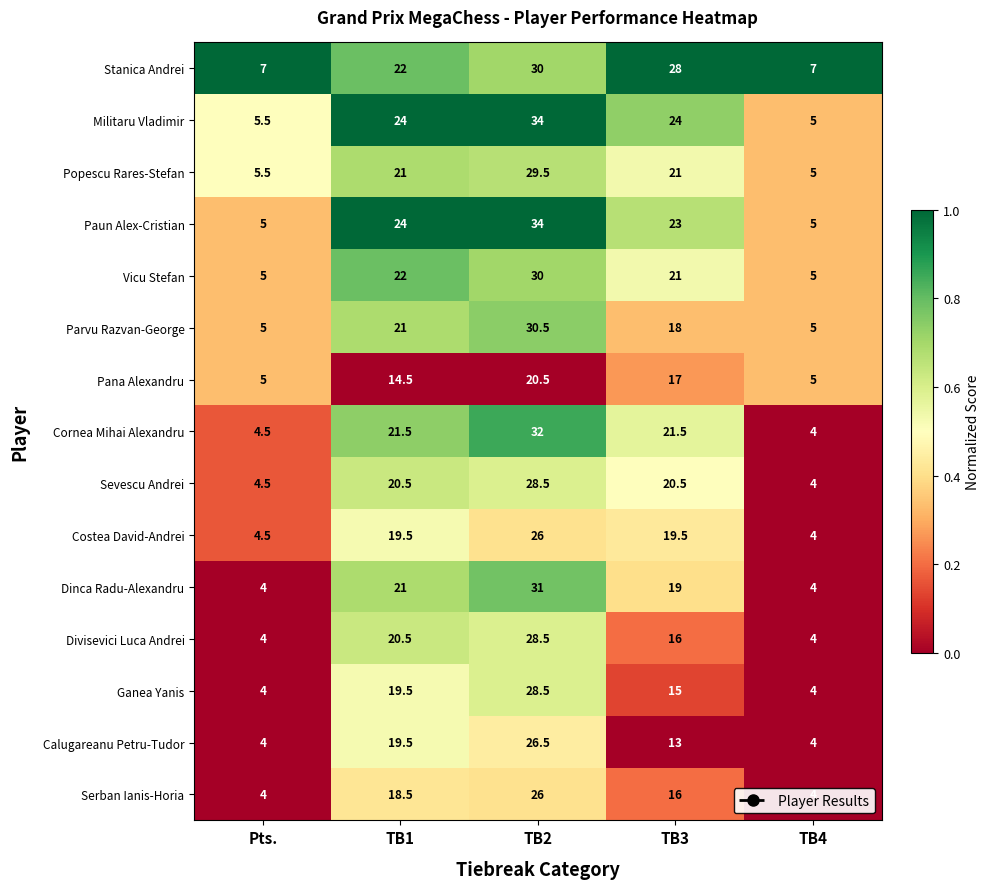

Where does the Vicu Stefan series first go above 21?

TB1